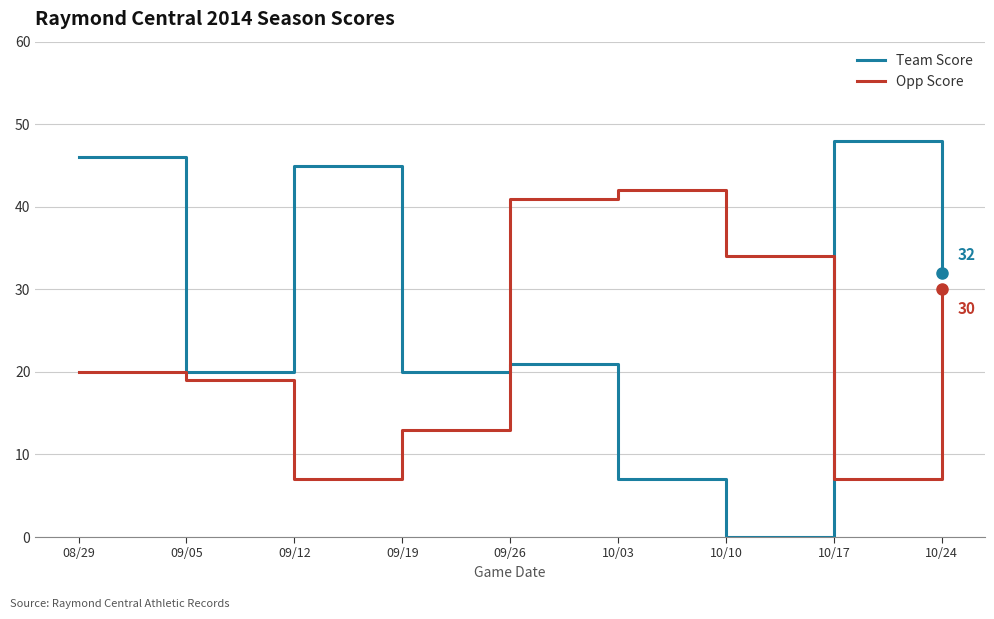

At which category does Opp Score reach its first local valley?

09/12